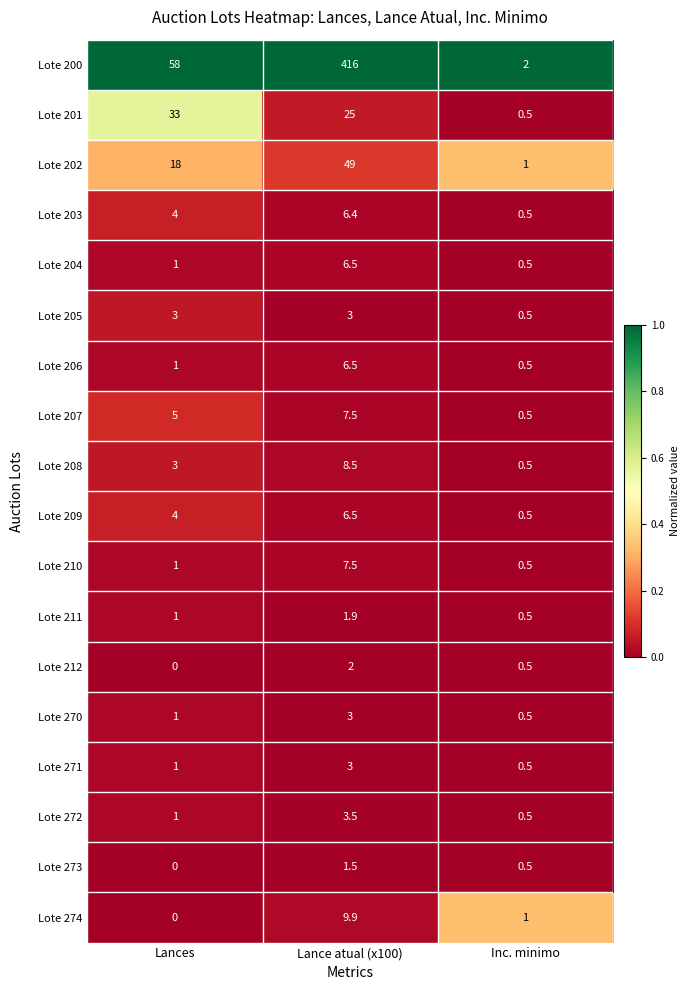

The Lote 212 series shows 0.0 at Lances. True or false?

True